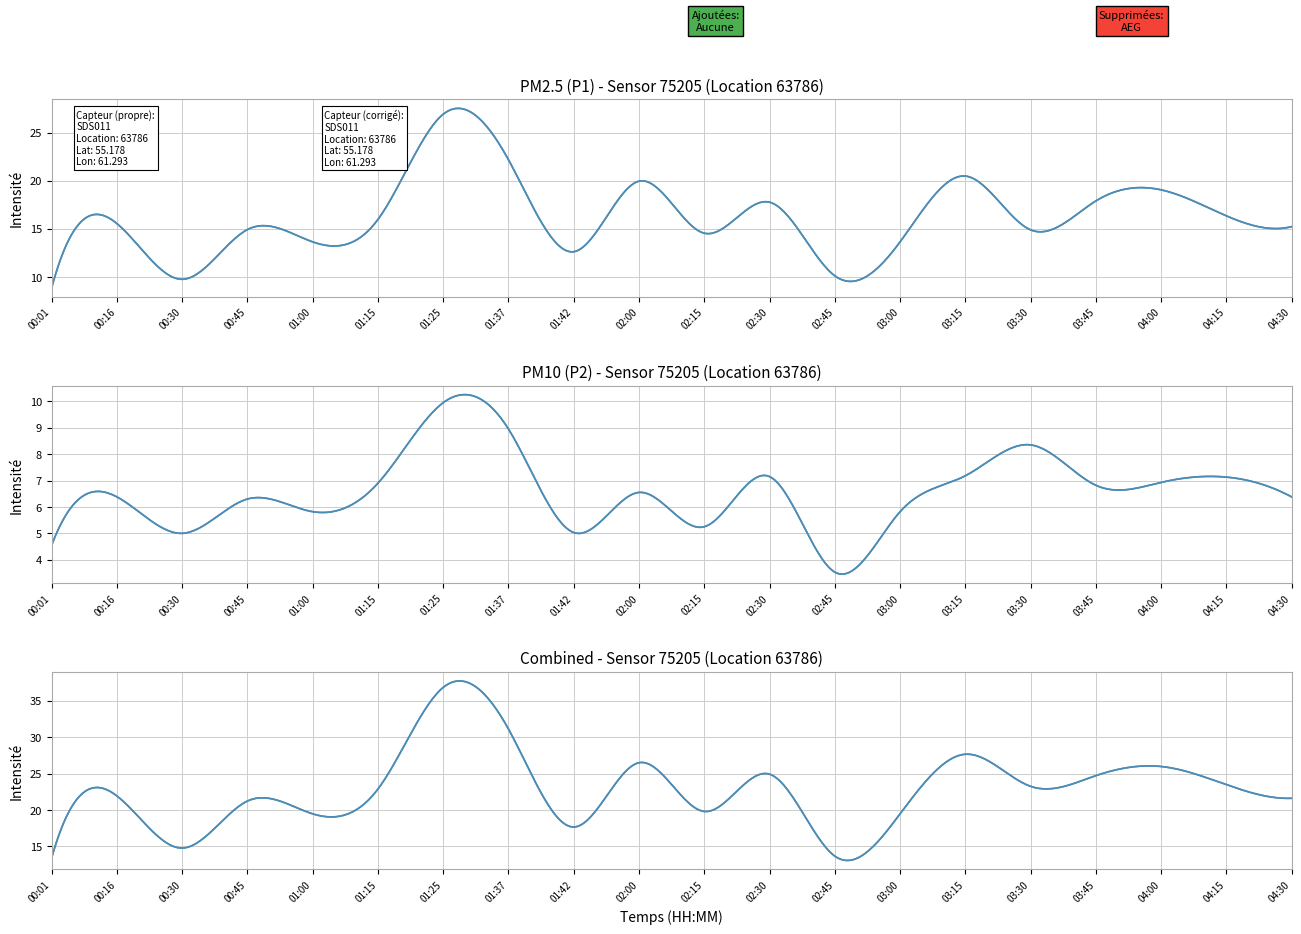

Between 00:30 and 02:30, which series saw the biggest shift?

P1